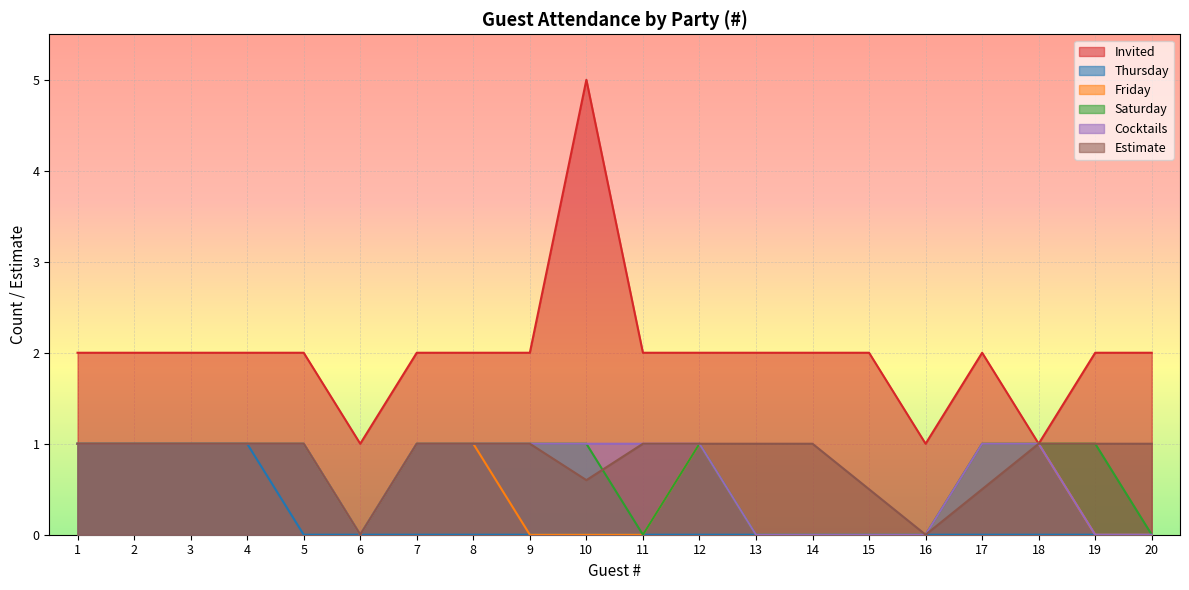

Which label corresponds to the largest value in the chart?

10